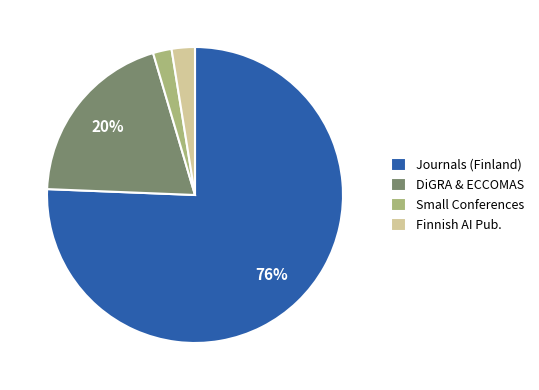

To the nearest percent, what portion does Small Conferences represent?

2%